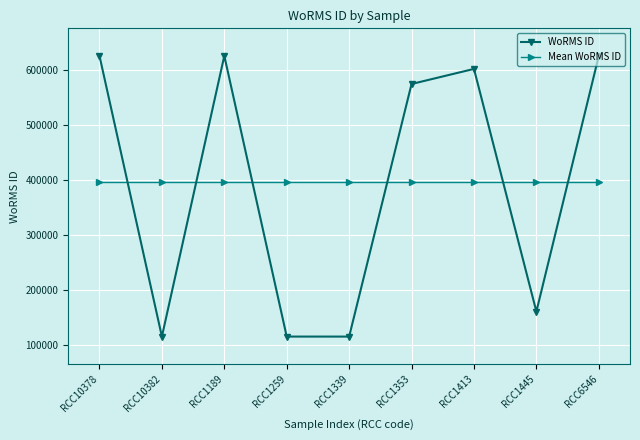

Between RCC1189 and RCC1413, which series saw the biggest shift?

WoRMS ID